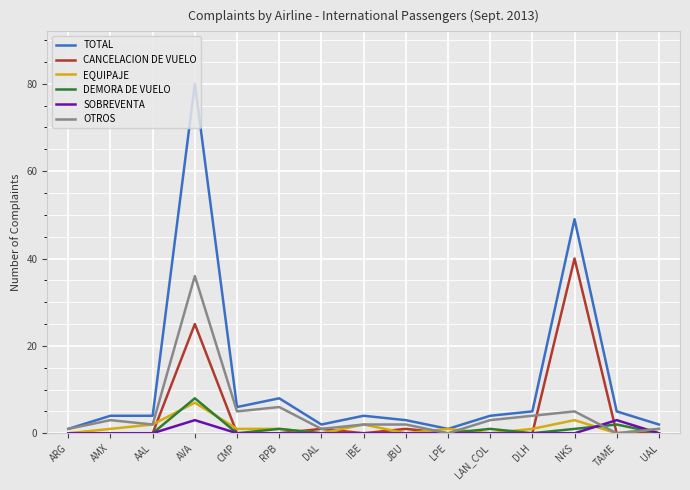

At which label is CANCELACION DE VUELO closest to 20?

AVA